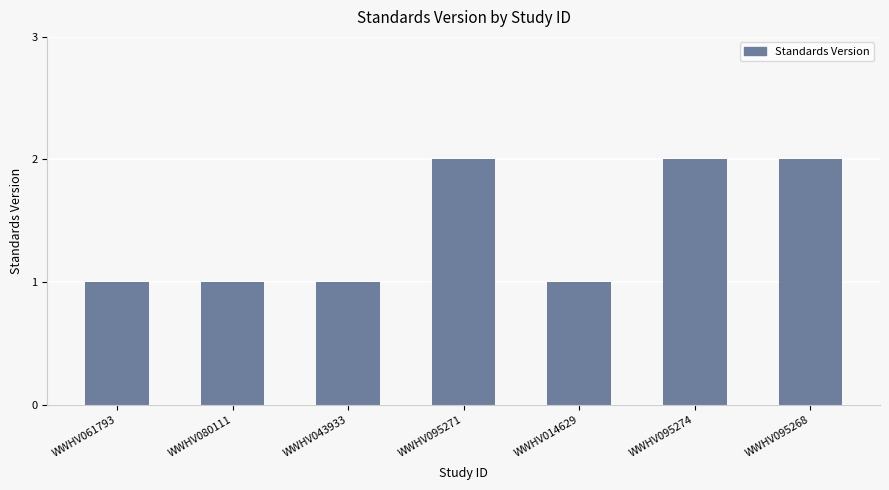

What is the minimum value shown in the chart?

1